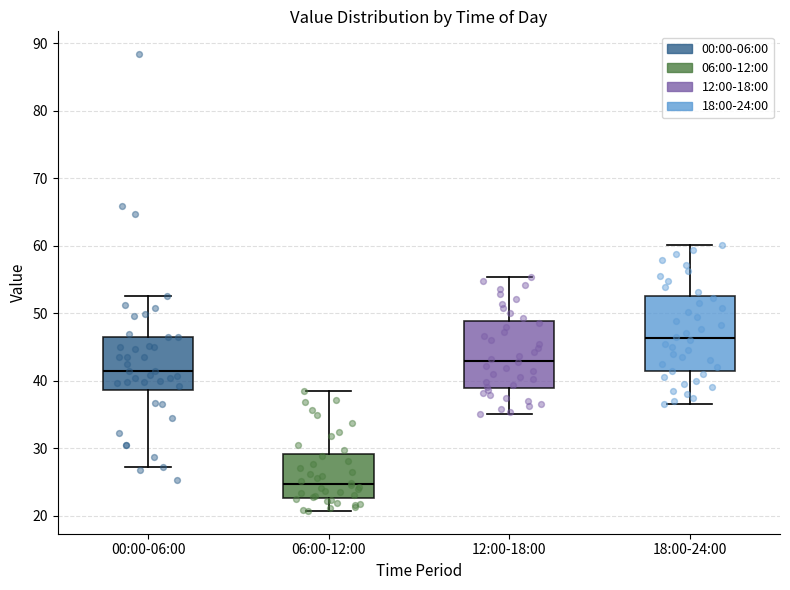

Reading left to right, transcribe this box plot: for each box, give where its median line is, the range the box spans, and where its two whiskers end, as read against the y-axis. The values are not printed on the chart, so give them approximately, as read against the axis.

00:00-06:00: median 41, box 39 to 46, whiskers 27 to 52
06:00-12:00: median 25, box 23 to 29, whiskers 21 to 39
12:00-18:00: median 43, box 39 to 49, whiskers 35 to 55
18:00-24:00: median 46, box 41 to 53, whiskers 37 to 60